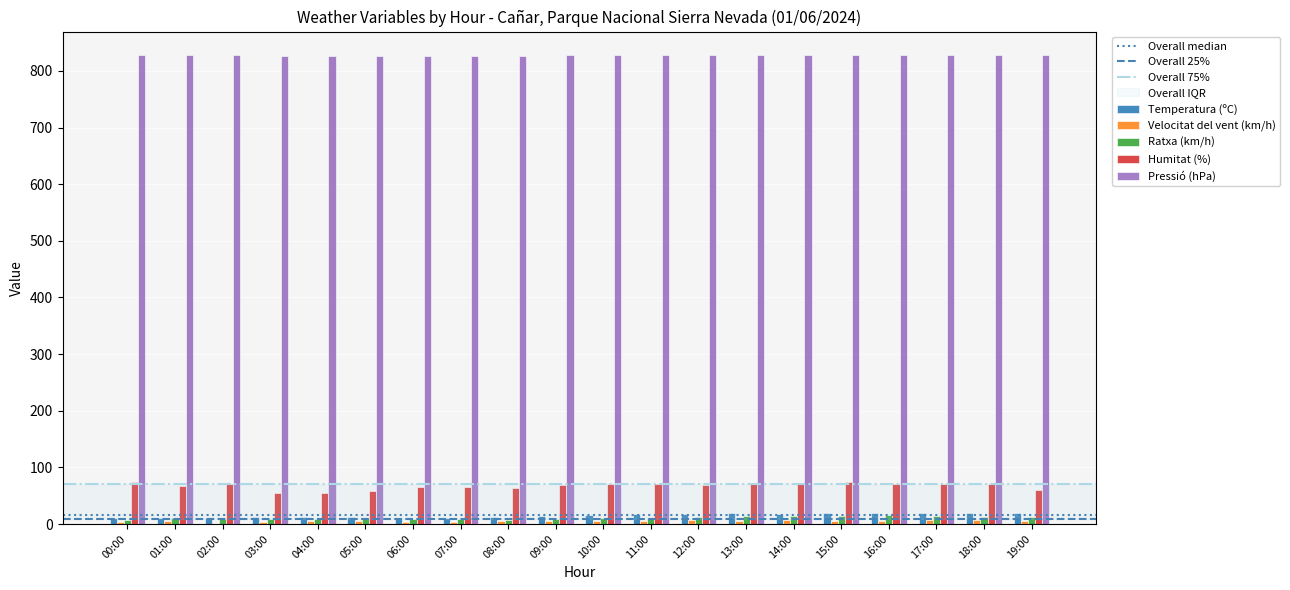

Is the value of Temperatura (ºC) at 09:00 greater than the value of Humitat (%) at 19:00?

No